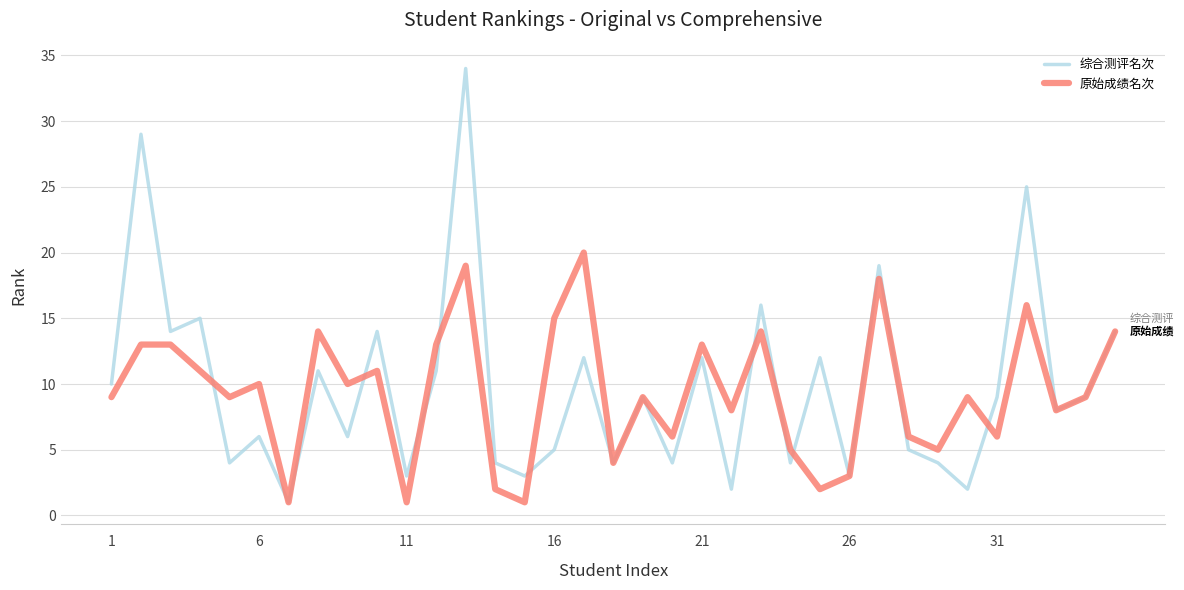

Which series has the largest range (max minus min)?

综合测评名次